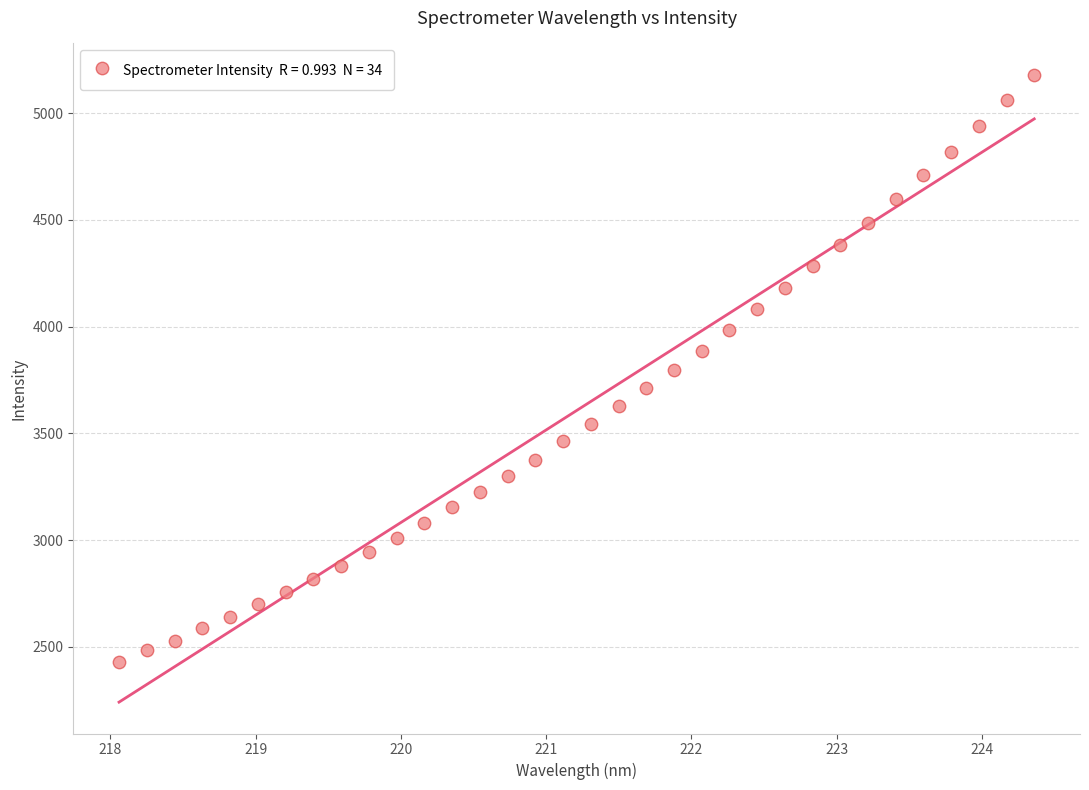

What is the range of Y values (max minus min)?

2749.6